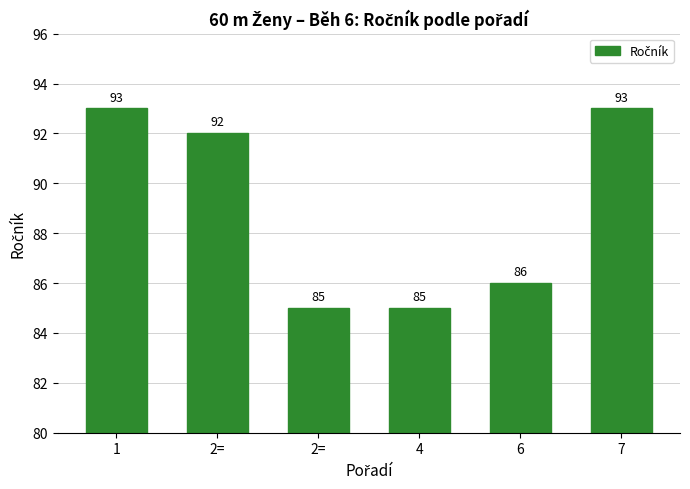

What value does the data have at 2=?

85